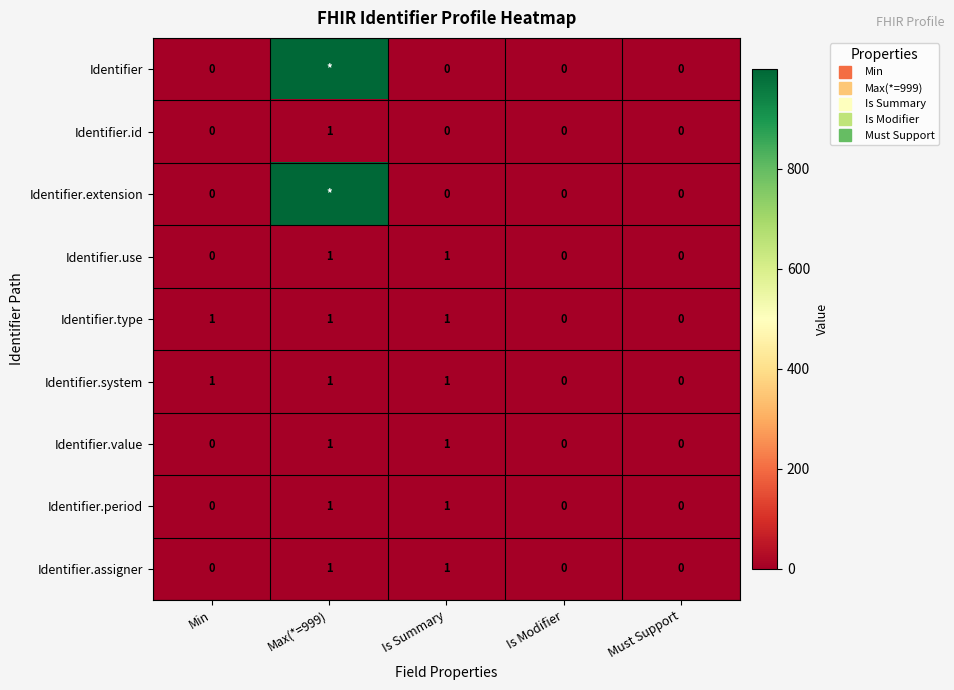

Is it true that Identifier equals 0 at Min?

True